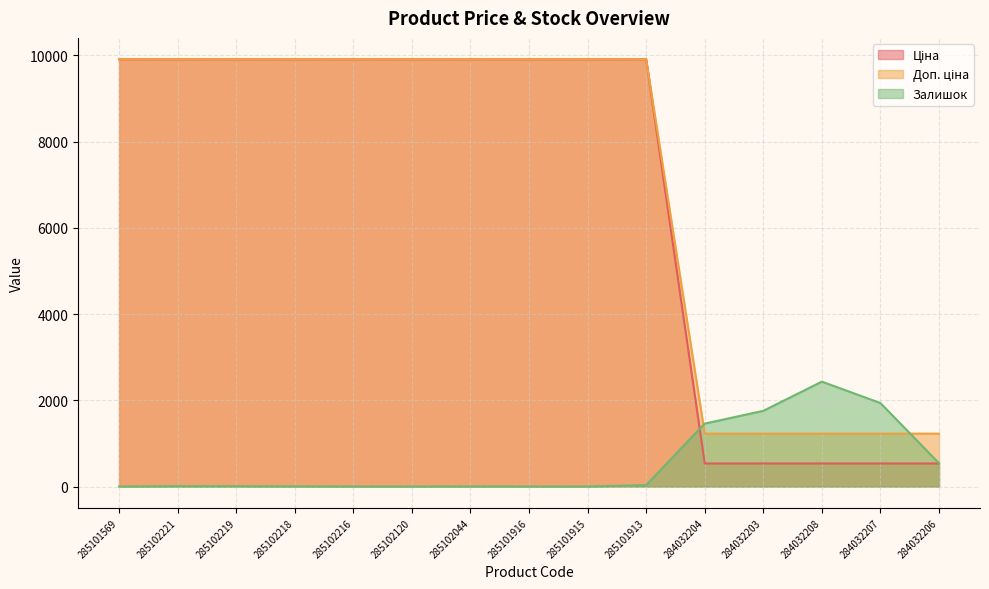

What is the value of the Ціна point at the 8th from the left?

9908.5